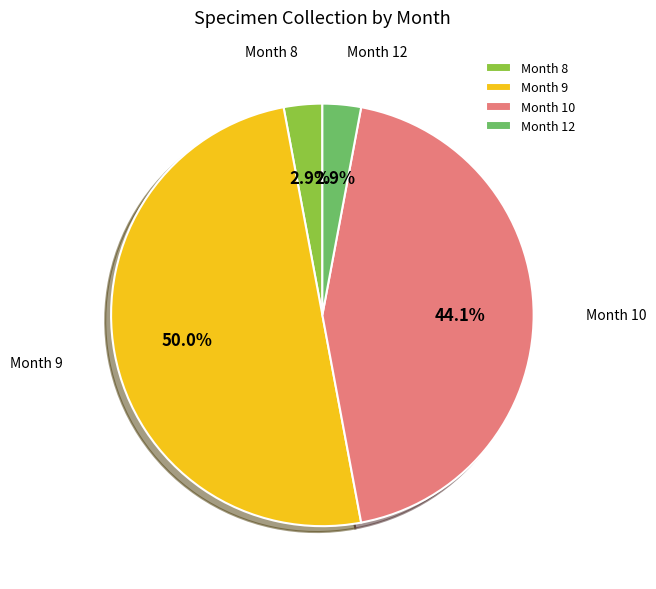

Between Month 12 and Month 10, which is larger?

Month 10